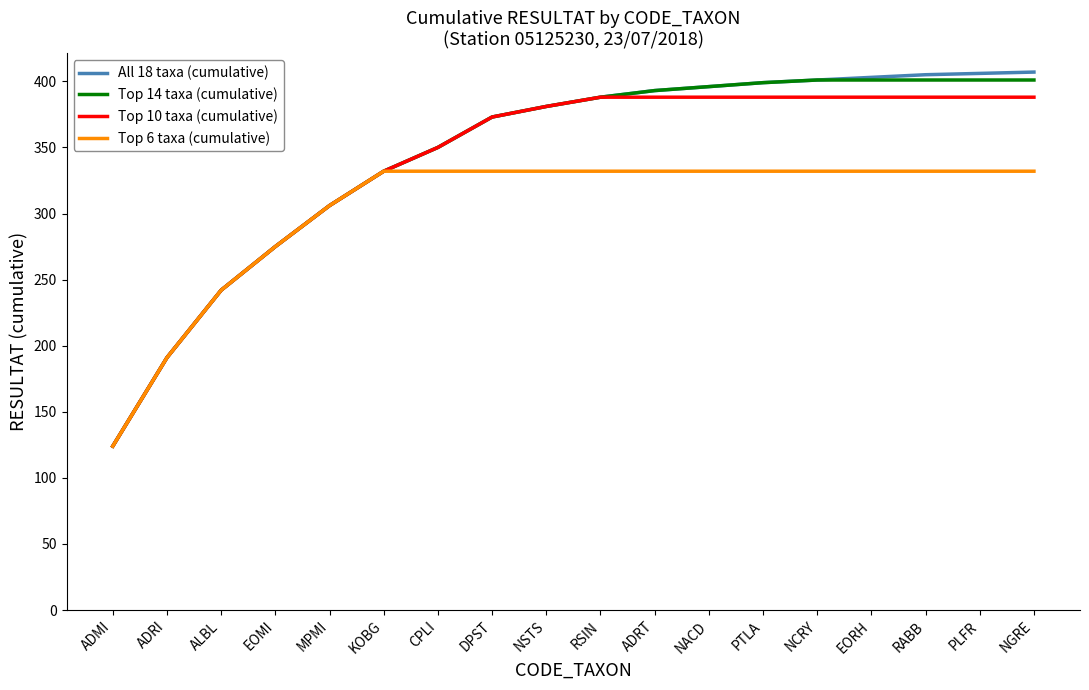

How many series are shown in this chart?

4